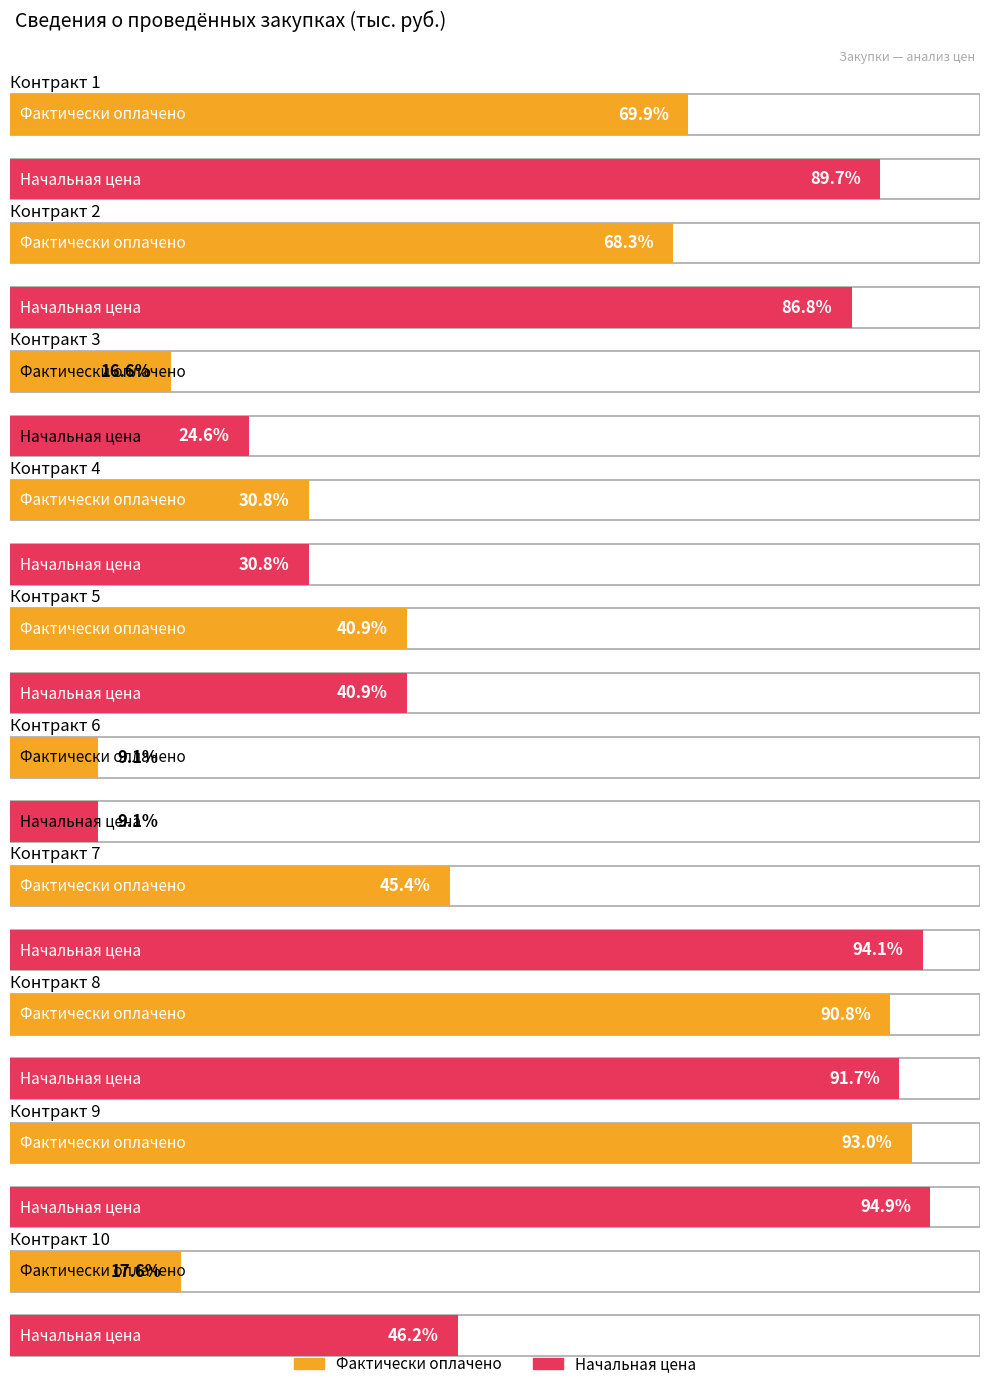

Which label corresponds to the smallest value in the chart?

Контракт 6